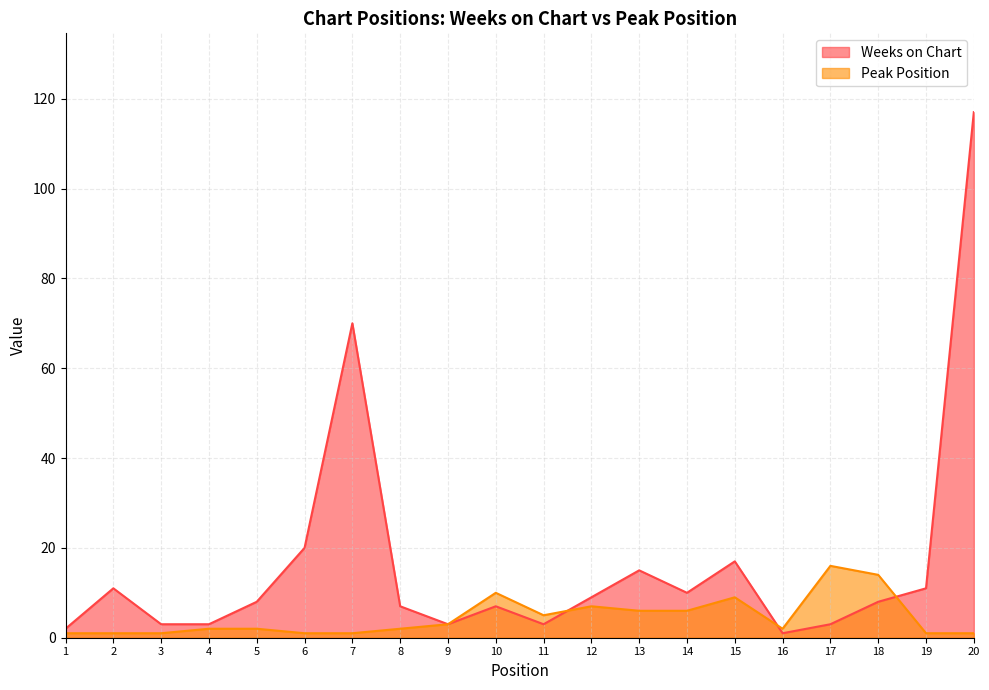

Reading left to right, list all the values displayed in this chart.

Weeks on Chart: 2	11	3	3	8	20	70	7	3	7	3	9	15	10	17	1	3	8	11	117
Peak Position: 1	1	1	2	2	1	1	2	3	10	5	7	6	6	9	2	16	14	1	1